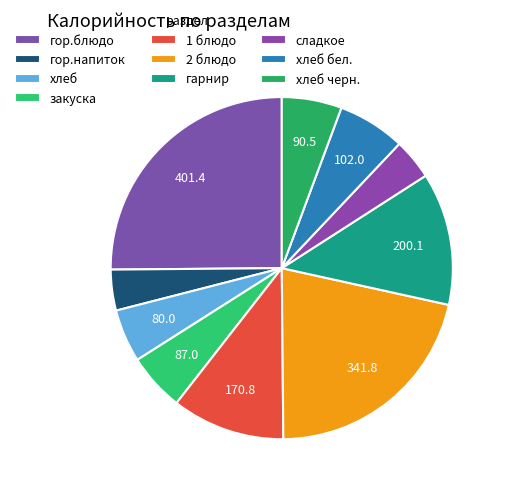

Which has a higher value, гор.блюдо or закуска?

гор.блюдо